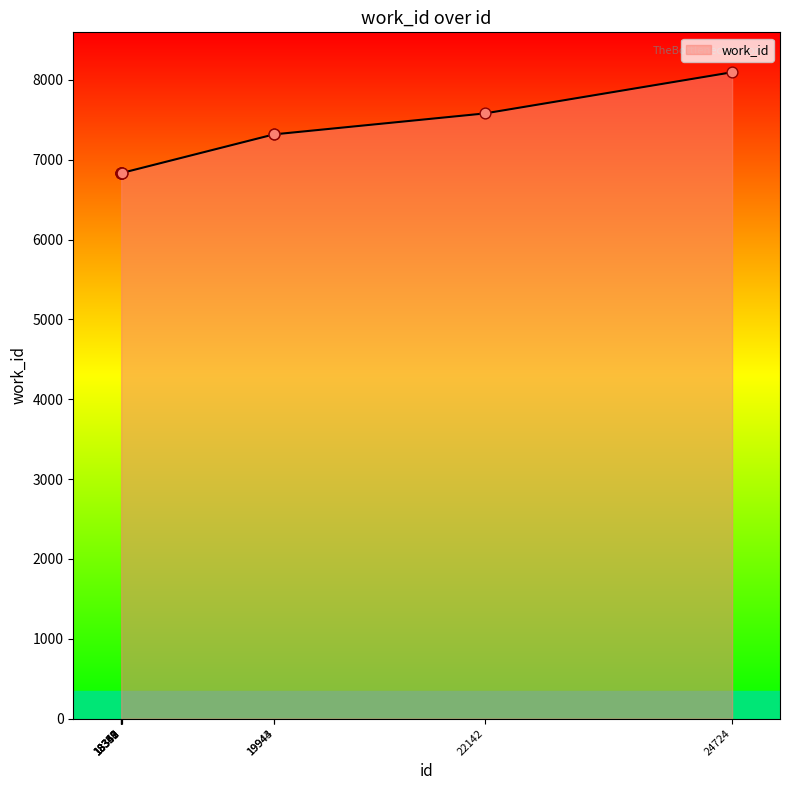

Which has a higher value, 18351 or 19944?

19944